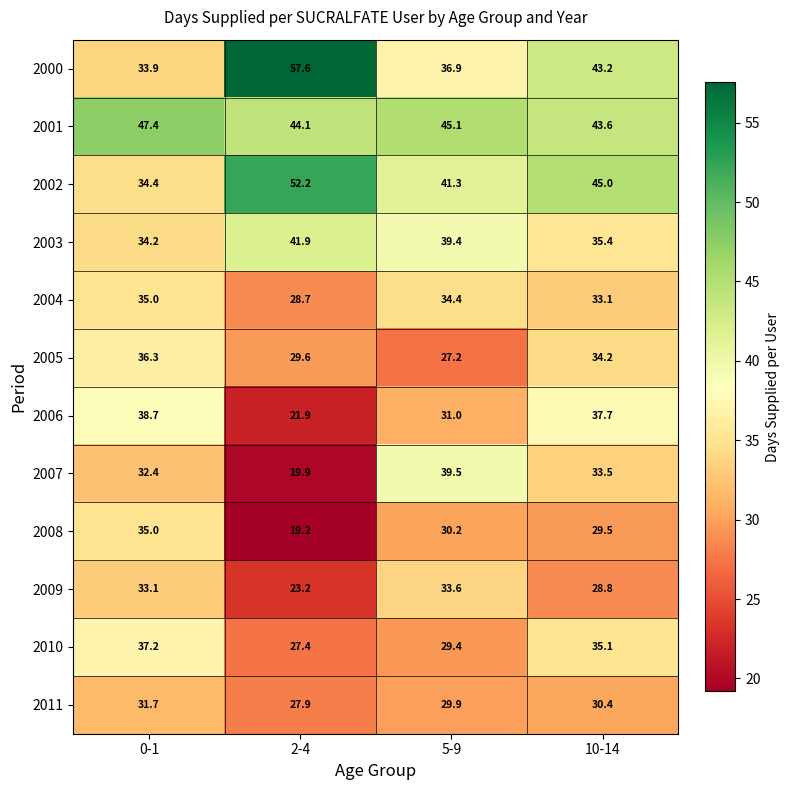

The 2000 series shows 33.9 at 0-1. True or false?

True